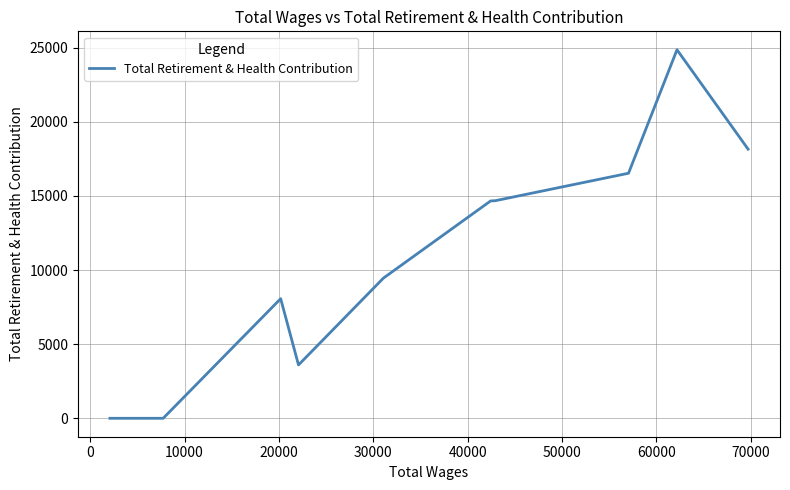

How many interior local peaks (higher than both neighbors) does the data have?

2